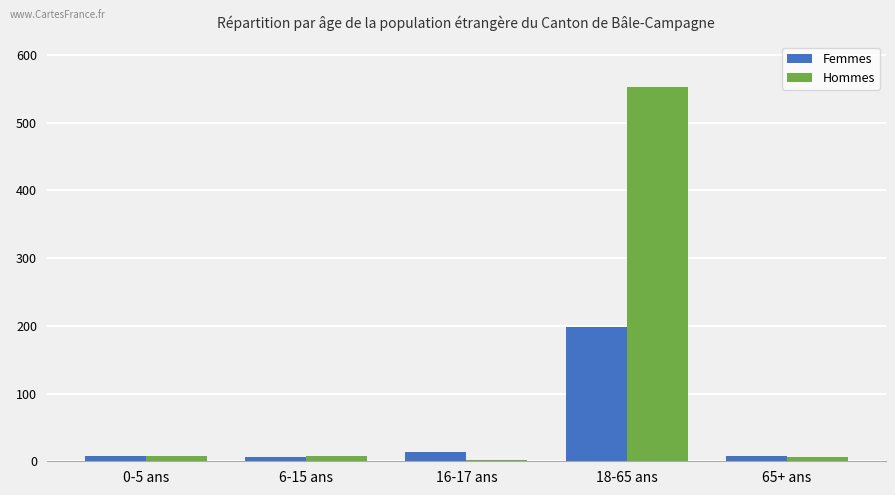

The value of Femmes at 18-65 ans is 51. True or false?

False